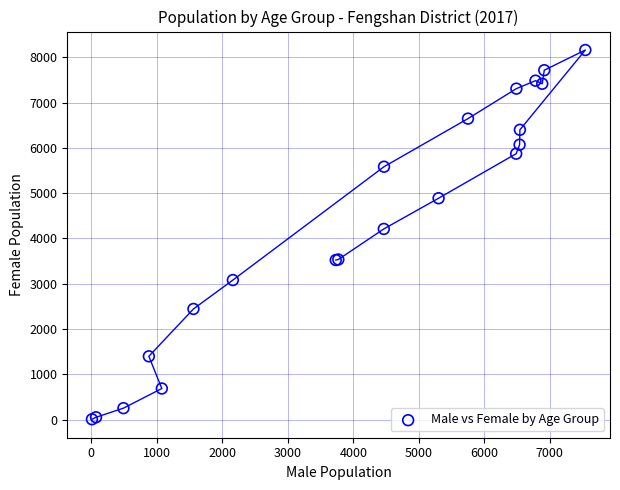

What Y value in the scatter plot is closest to 4083?

4209